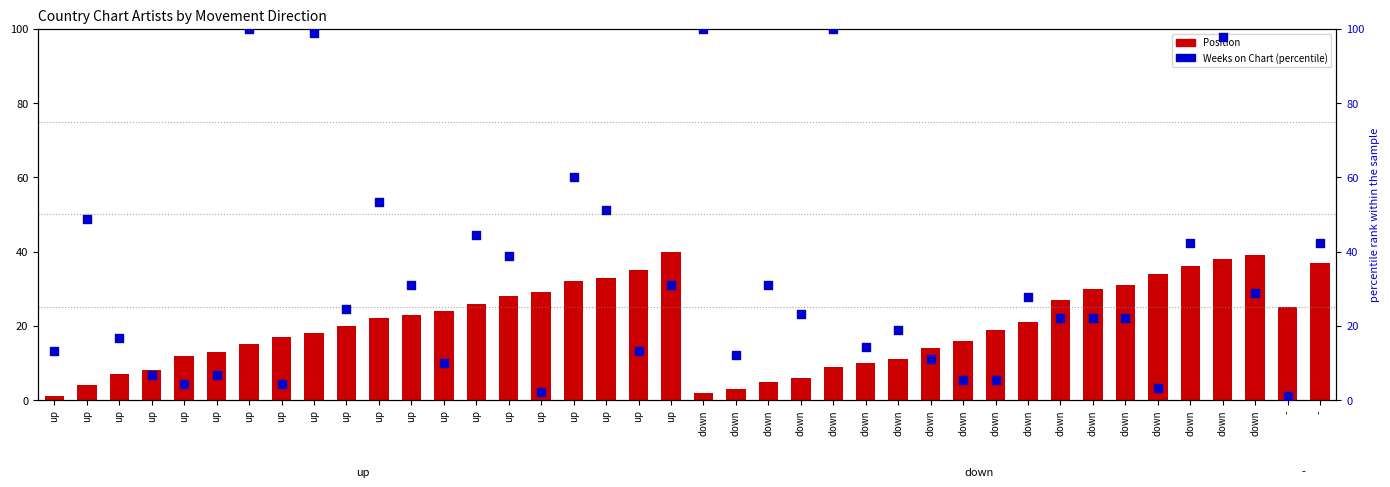

At which category is the sum across all series the highest?

down